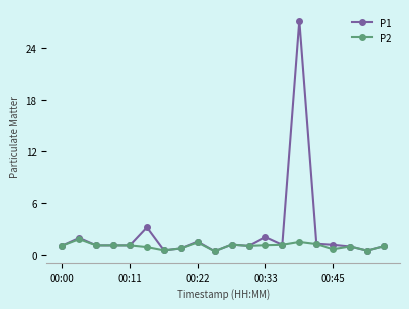

True or false: P2 has more than 0 points higher than both neighbors.

True